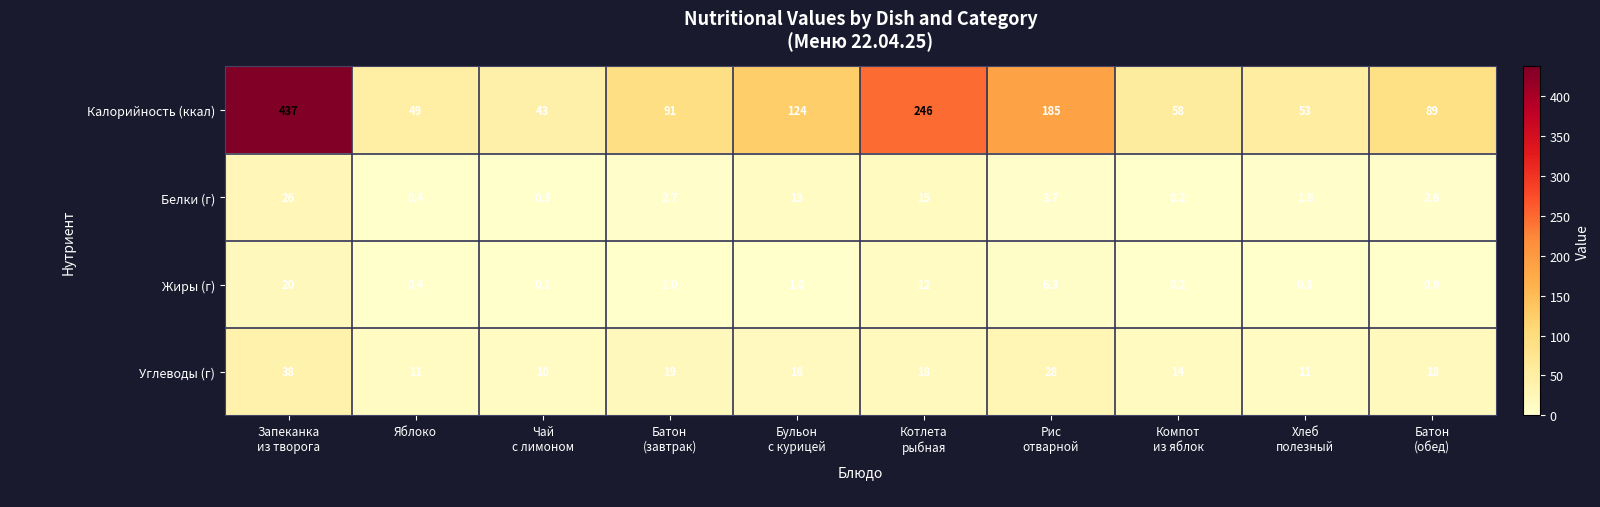

What is the smallest value displayed?

0.1